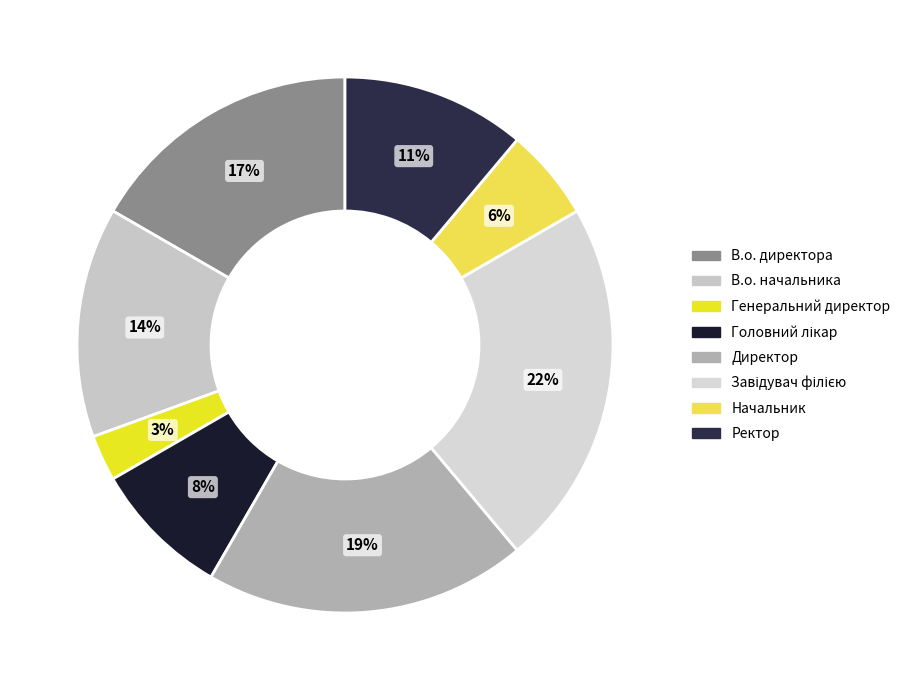

To the nearest percent, what percentage of the pie is Генеральний директор?

3%